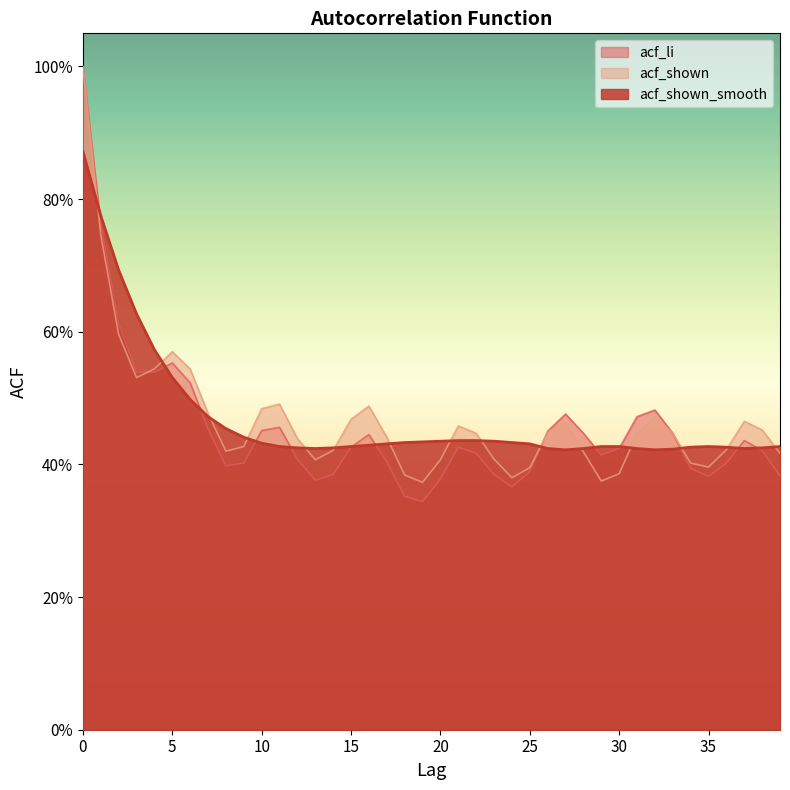

Which series has the widest spread of values?

acf_li